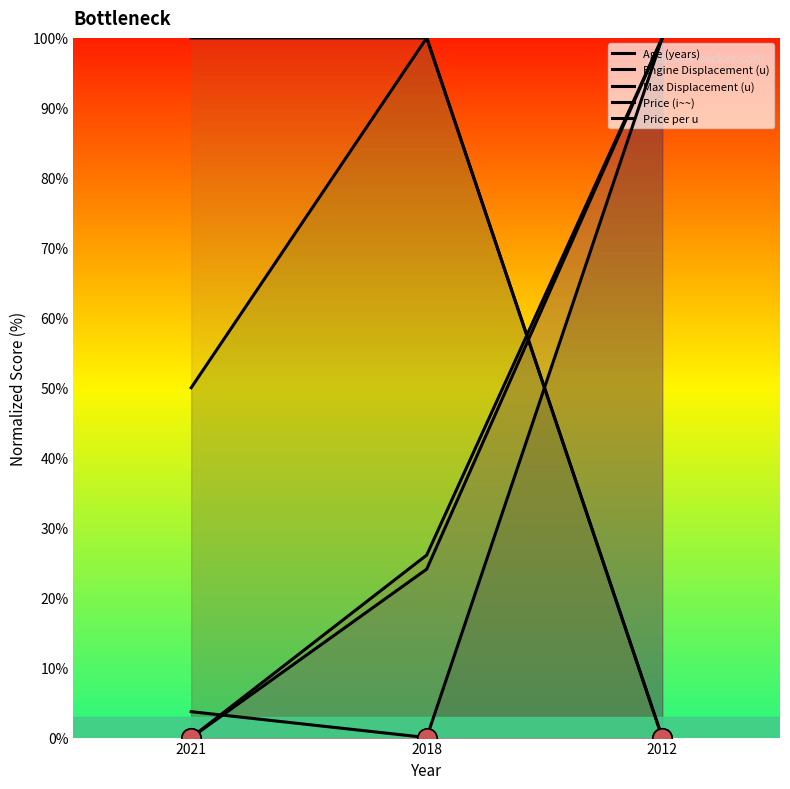

True or false: Engine Displacement (u) has a value of -40.2 at 2021.

False